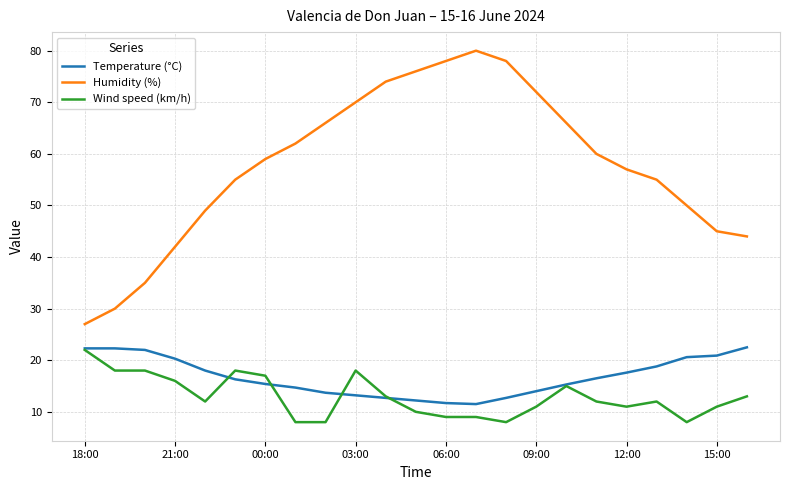

True or false: Temperature (°C) and Humidity (%) cross at least once.

False